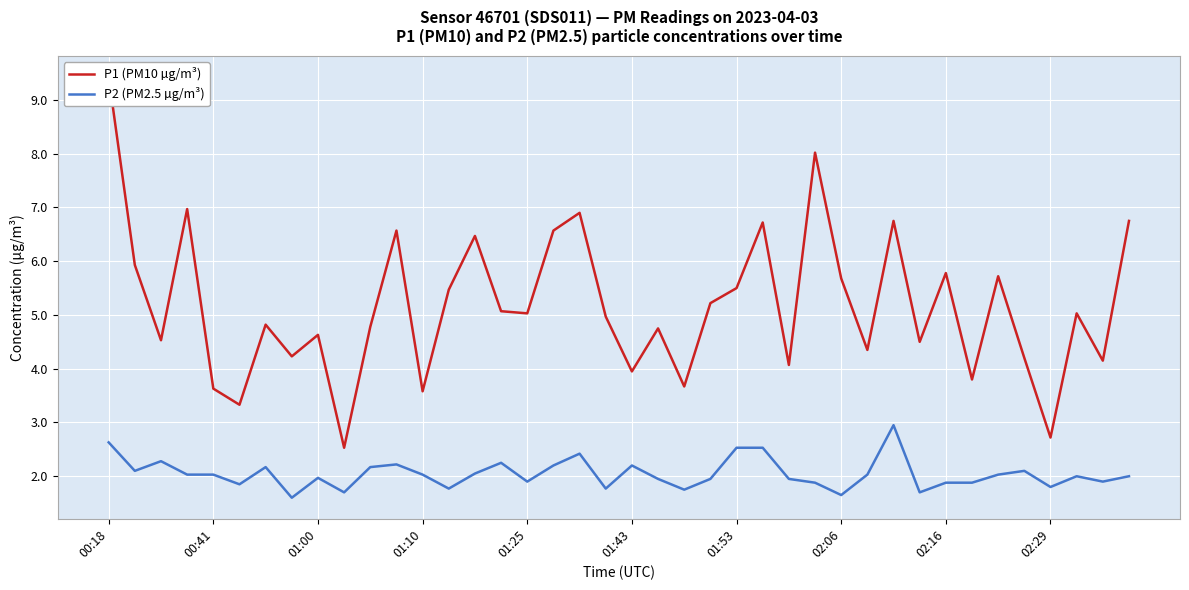

Reading right to left, what are all the values shown in this chart?

P1 (PM10 µg/m³): 6.8	4.2	5.0	2.7	4.2	5.7	3.8	5.8	4.5	6.8	4.3	5.7	8.0	4.1	6.7	5.5	5.2	3.7	4.8	4.0	5.0	6.9	6.6	5.0	5.1	6.5	5.5	3.6	6.6	4.8	2.5	4.6	4.2	4.8	3.3	3.6	7.0	4.5	5.9	9.4
P2 (PM2.5 µg/m³): 2.0	1.9	2.0	1.8	2.1	2.0	1.9	1.9	1.7	3.0	2.0	1.6	1.9	1.9	2.5	2.5	1.9	1.8	1.9	2.2	1.8	2.4	2.2	1.9	2.2	2.0	1.8	2.0	2.2	2.2	1.7	2.0	1.6	2.2	1.9	2.0	2.0	2.3	2.1	2.6